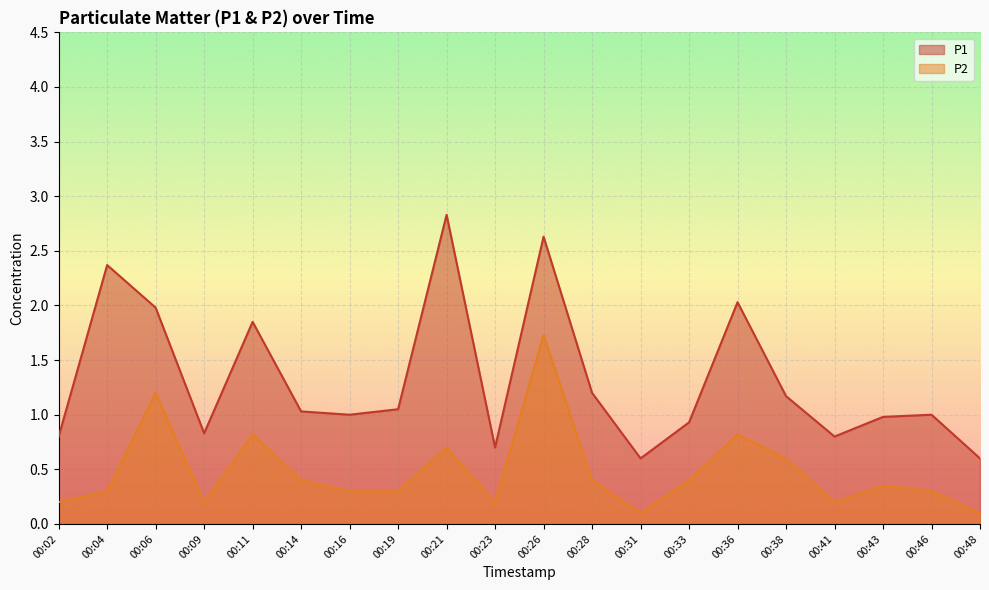

Count the number of data series in this chart.

2